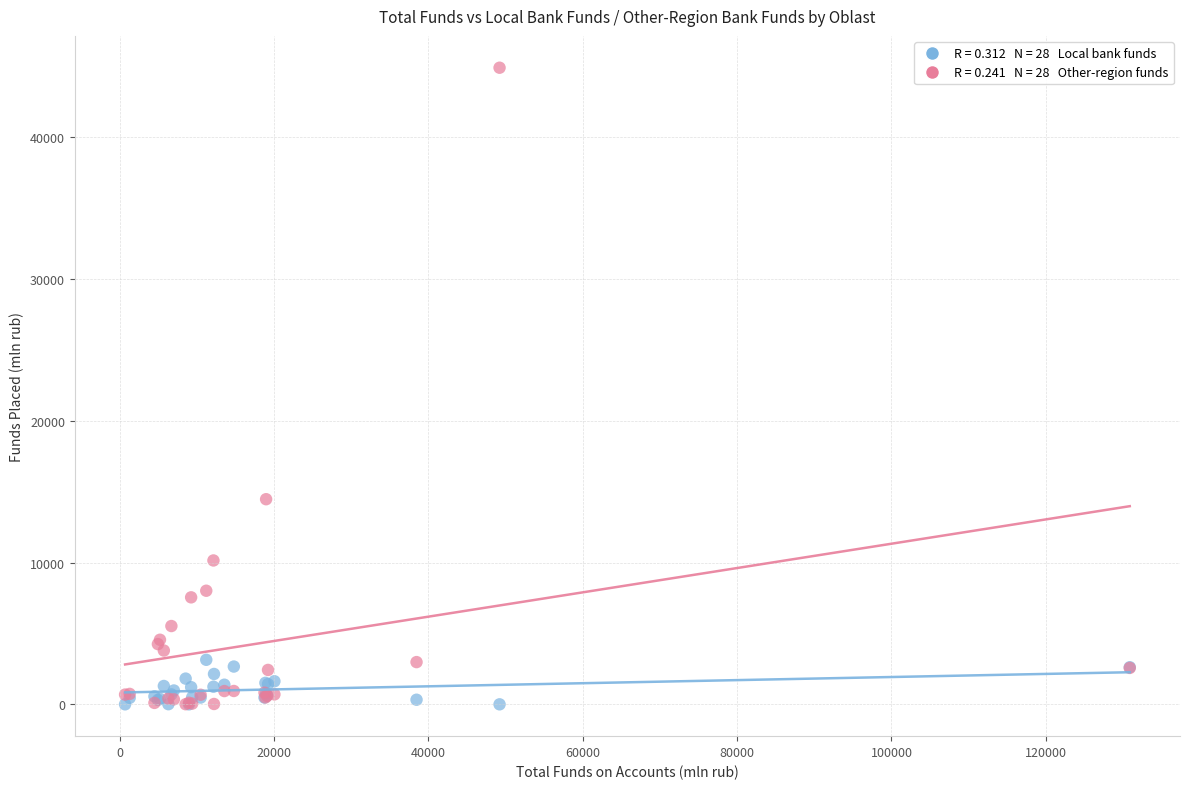

Across all series, what Y value is closest to 22445?

14464